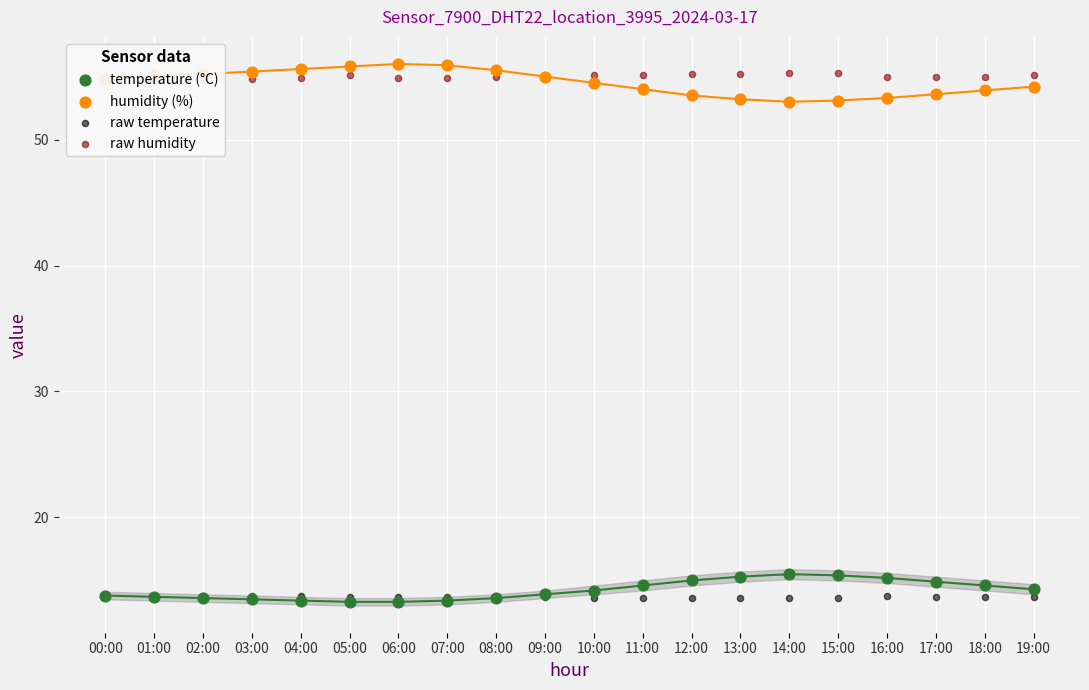

Is the value of humidity (%) at 00:00 greater than the value of raw humidity at 06:00?

No